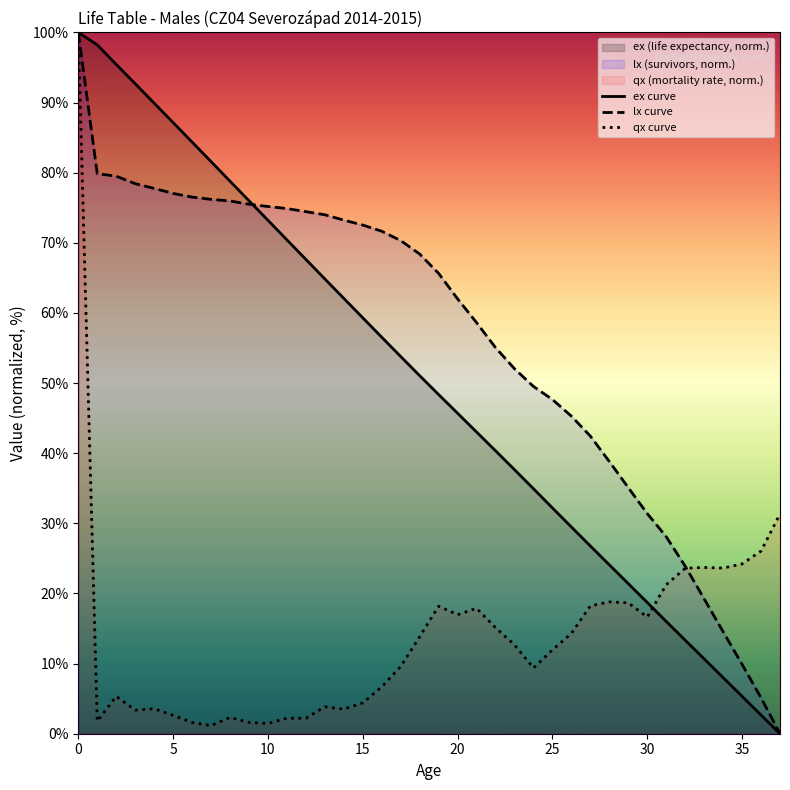

How many lines are shown in the chart?

3